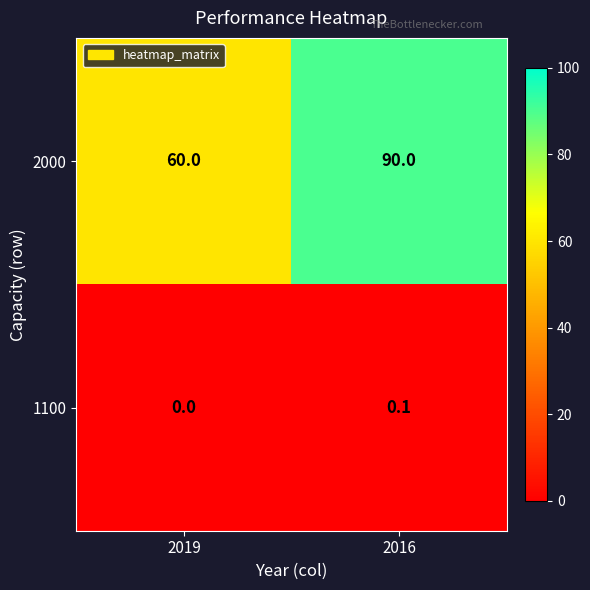

Reading left to right, extract all data points from this chart.

2000: 2019=60.0	2016=90.0
1100: 2019=0.0	2016=0.1